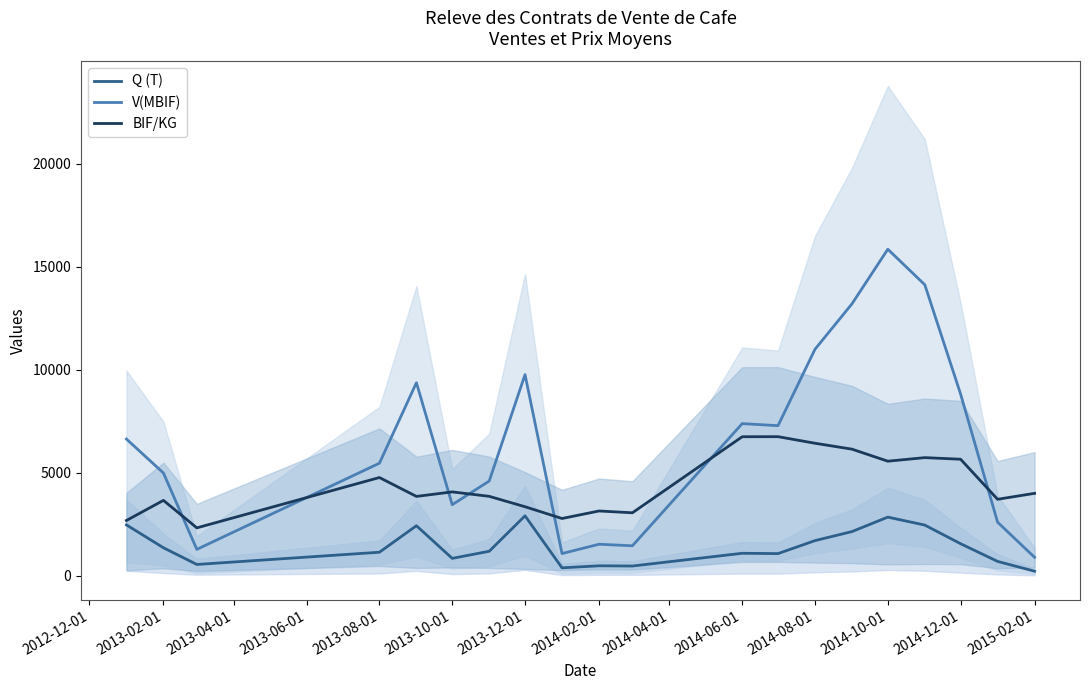

What is the difference between the maximum and second lowest values in the V(MBIF) series?

14765.6